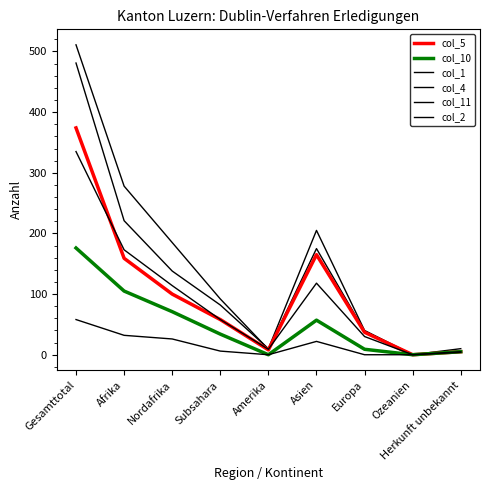

What position from the right is Europa?

3